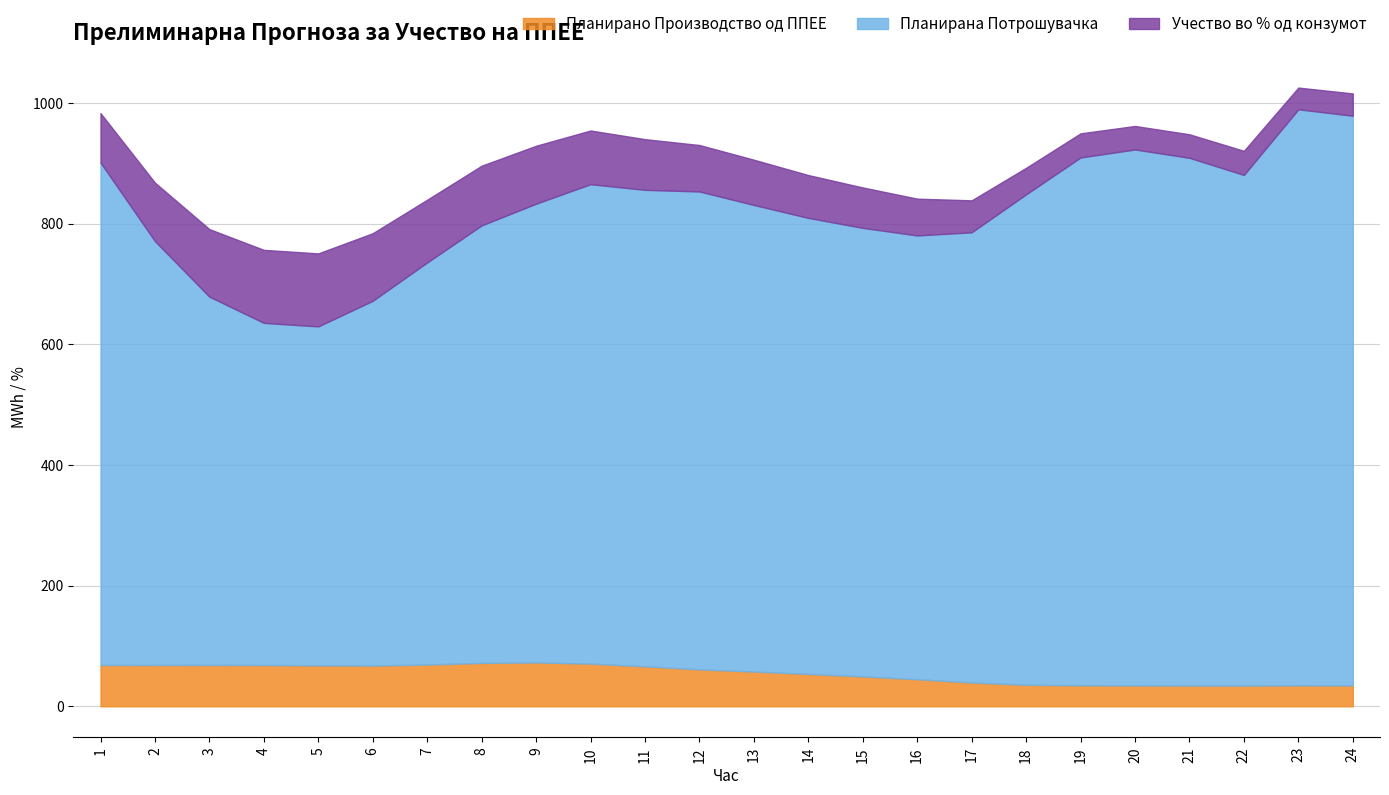

Reading left to right, list all the values displayed in this chart.

Планирано Производство од ППЕЕ: 68.5	68.5	68.5	68.4	67.9	67.5	69.2	71.9	72.6	70.7	66.2	61.2	57.6	53.6	49.5	44.8	39.5	35.7	34.8	34.6	34.4	34.3	34.7	34.6
Планирана Потрошувачка: 832.5	702.3	610.2	566.9	561.7	604.5	666.4	725.0	760.3	794.5	789.6	792.0	773.1	755.7	743.3	735.4	746.0	812.7	874.6	888.2	874.5	846.3	954.6	944.1
Учество во % од конзумот: 0.1	0.1	0.1	0.1	0.1	0.1	0.1	0.1	0.1	0.1	0.1	0.1	0.1	0.1	0.1	0.1	0.1	0.0	0.0	0.0	0.0	0.0	0.0	0.0